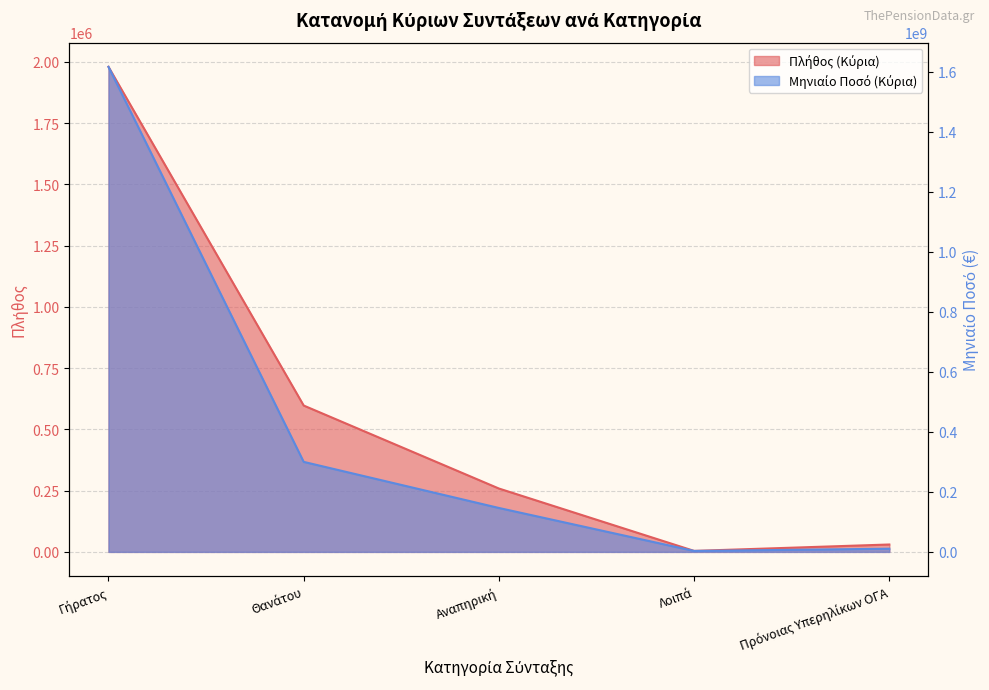

Which category has the highest value in the Πλήθος (Κύρια) series?

Γήρατος